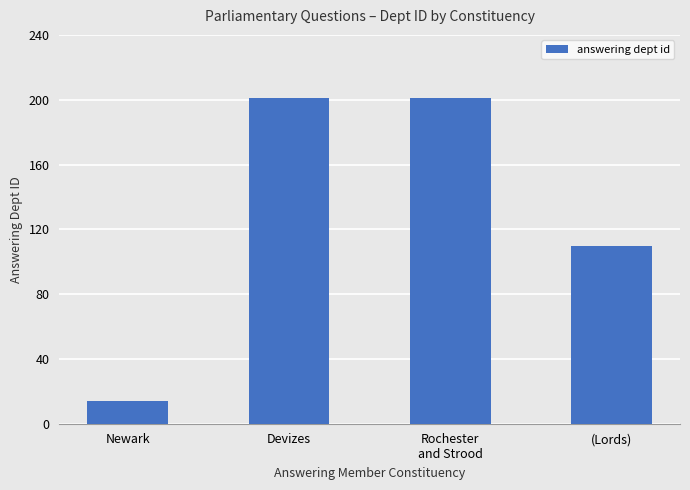

Count the values in the range 110 to 201.

3